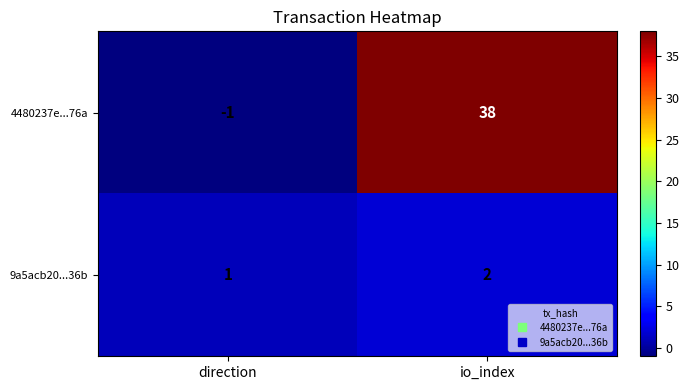

Between direction and io_index, which series saw the biggest shift?

4480237e...76a